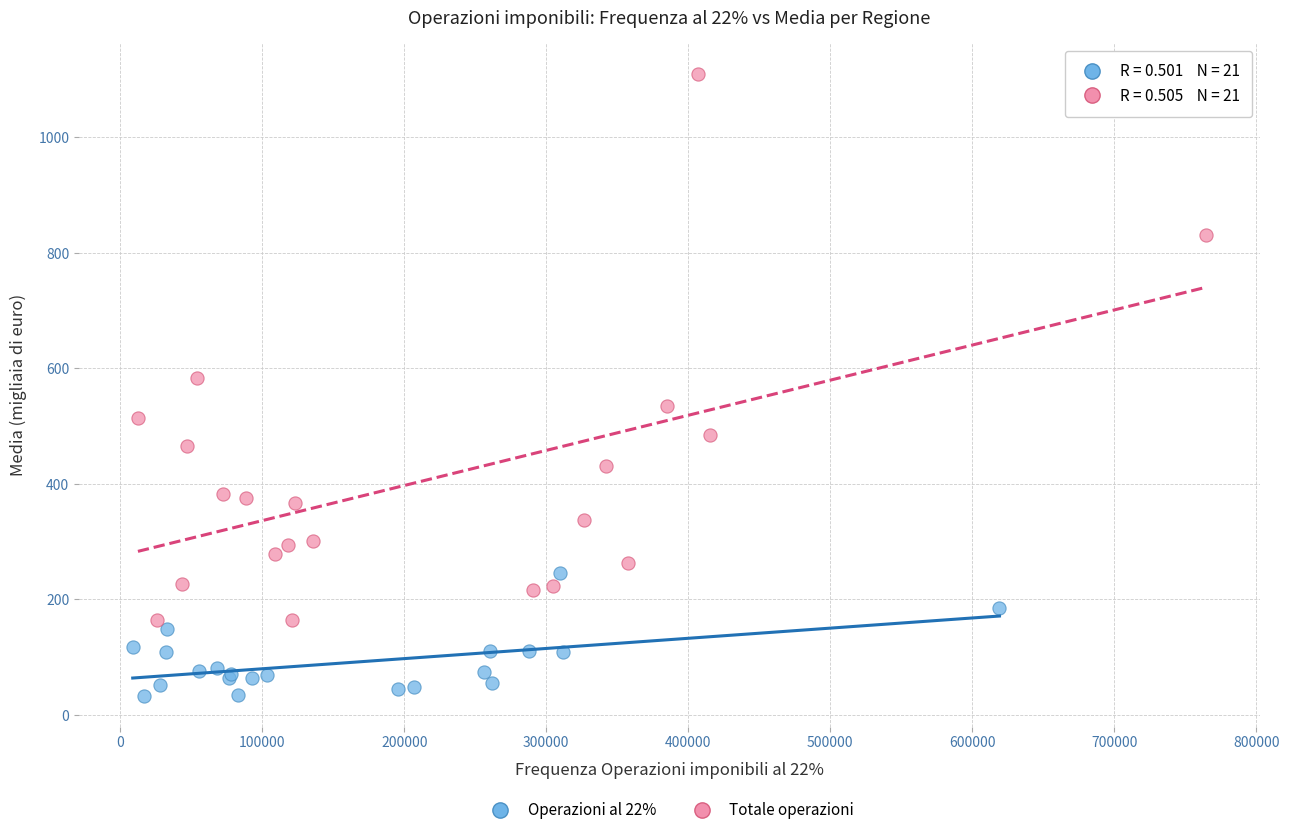

Which series reaches the maximum Y coordinate?

Totale operazioni